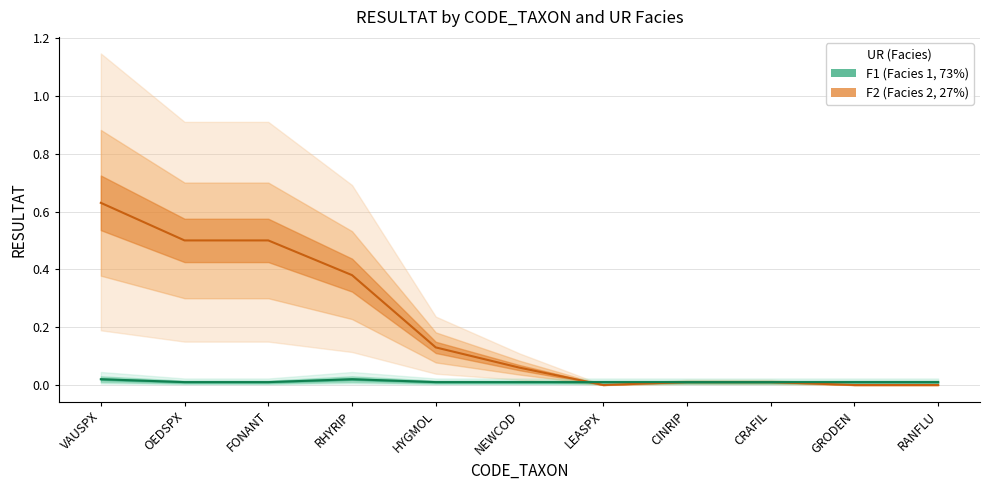

Between CRAFIL and RANFLU, which is larger?

CRAFIL